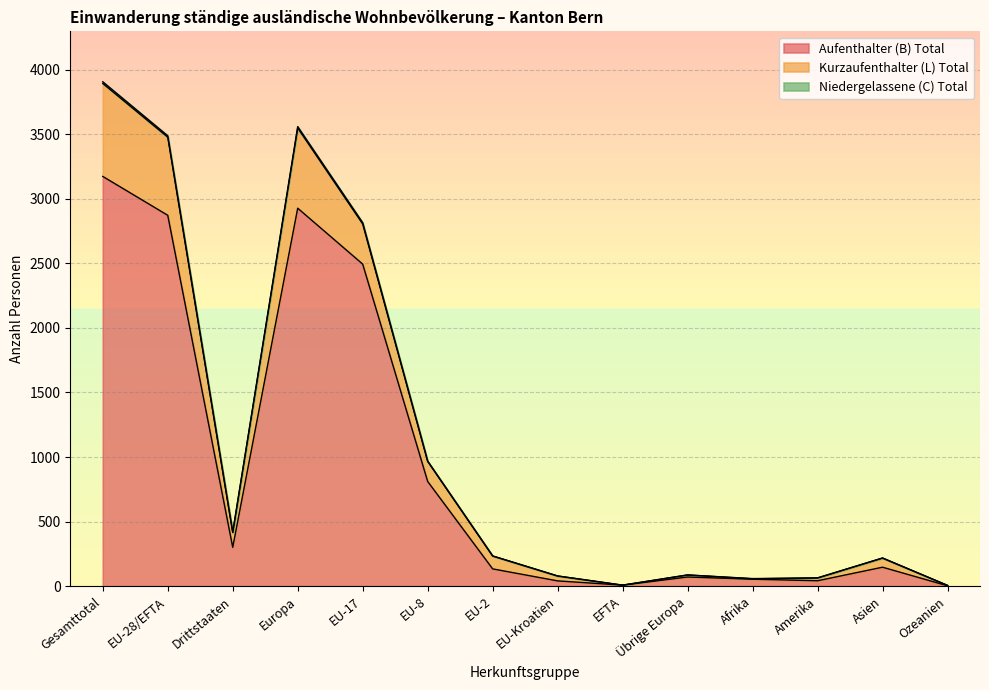

At which category is the sum across all series the highest?

Gesamttotal